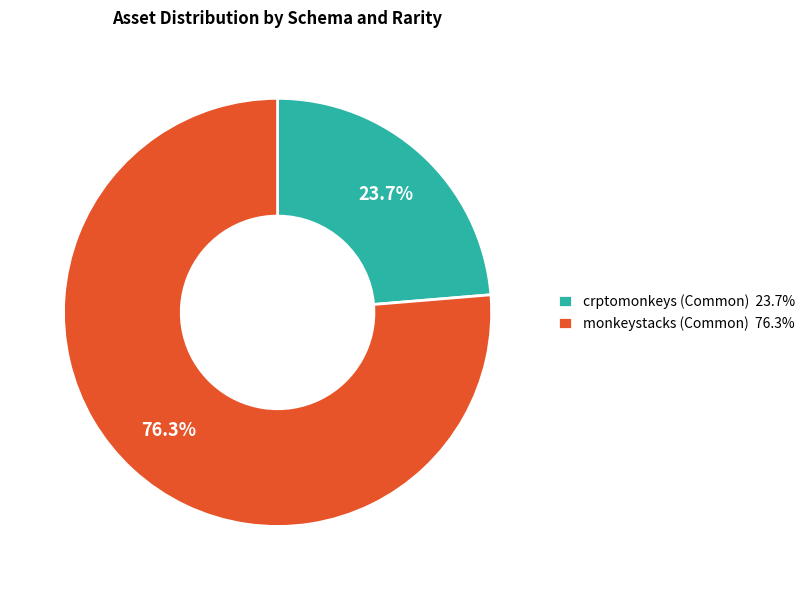

What percentage do monkeystacks (Common) and crptomonkeys (Common) together represent?

100.0%